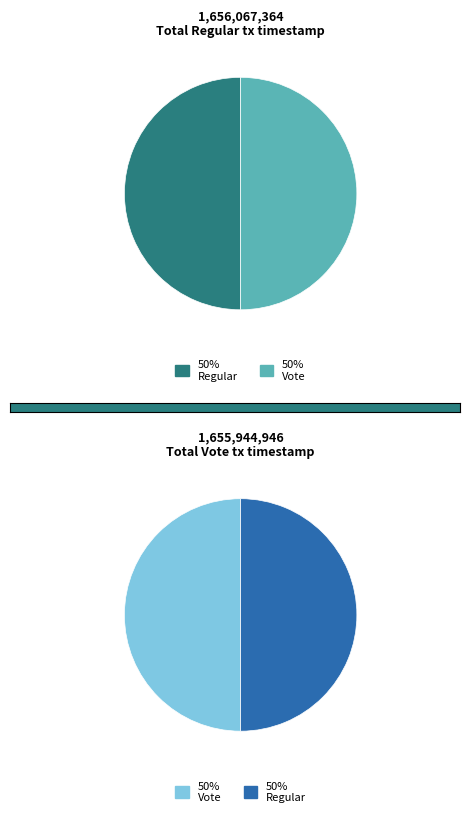

How many segments does this pie chart have?

2